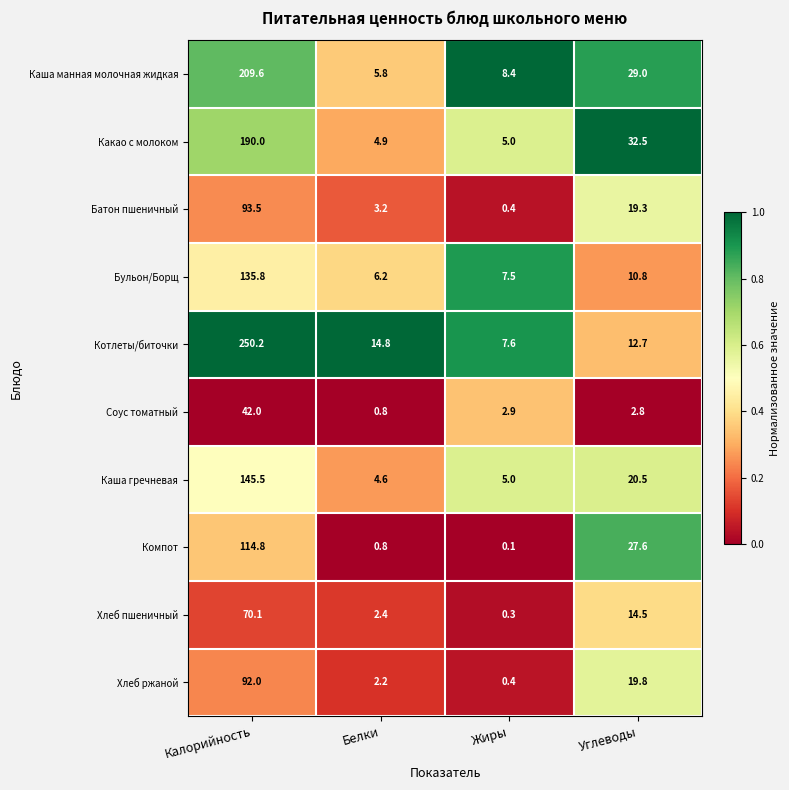

Which category has the highest value across all series?

Калорийность